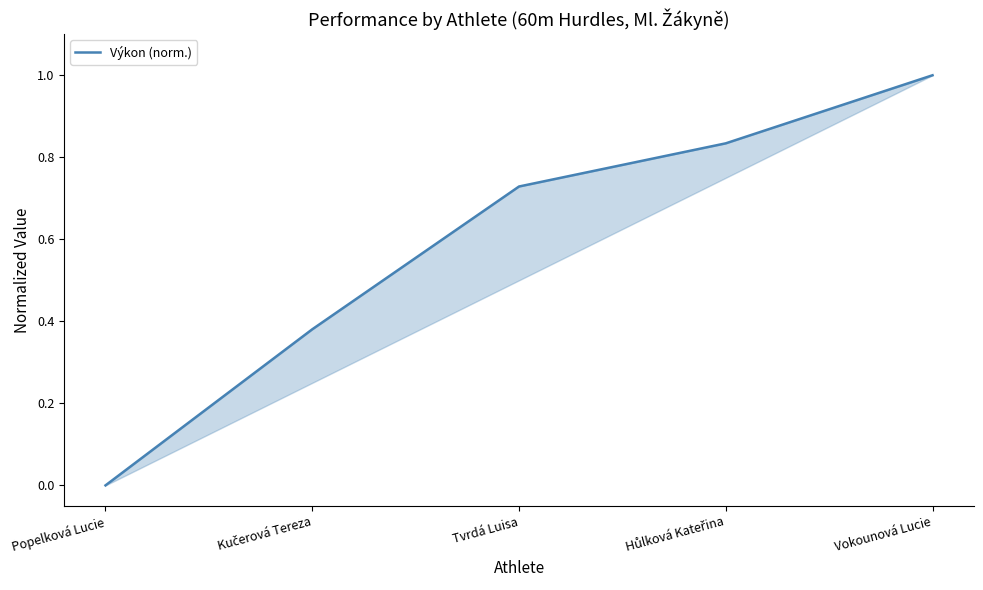

What is the maximum value shown in the chart?

1.0